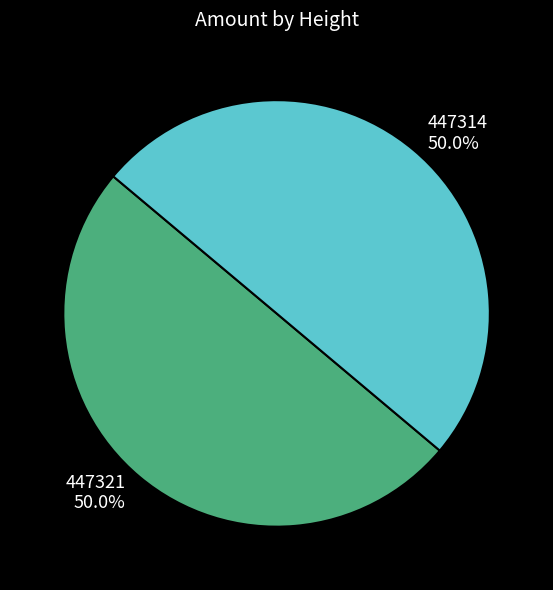

Combined, what portion of the pie is 447314 and 447321?

100.0%